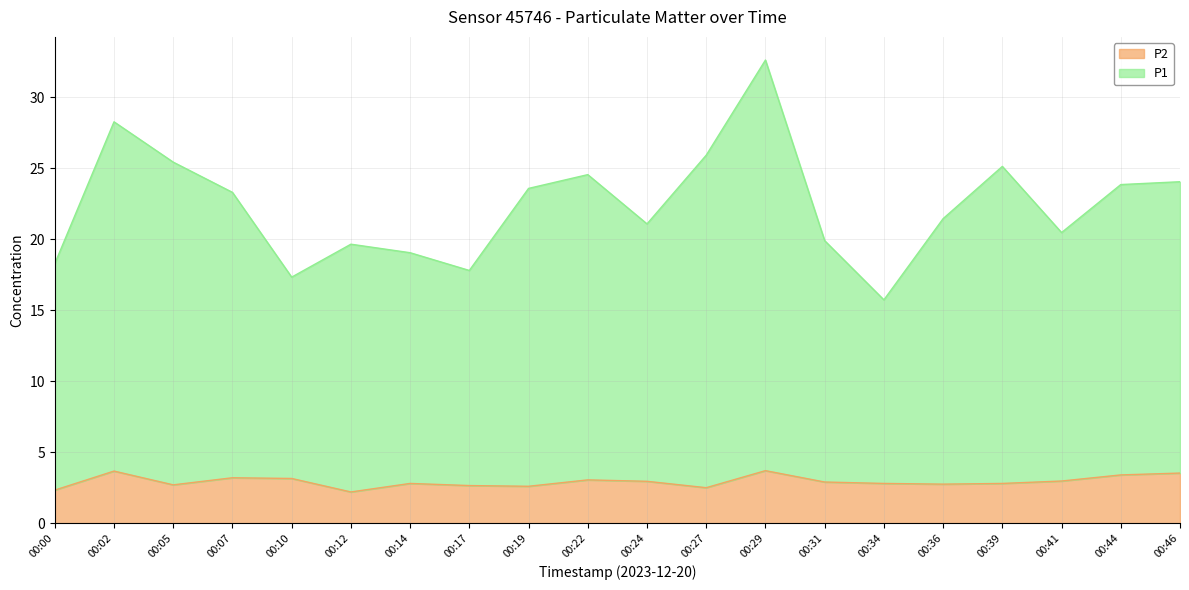

True or false: P2 and P1 intersect in this chart.

False